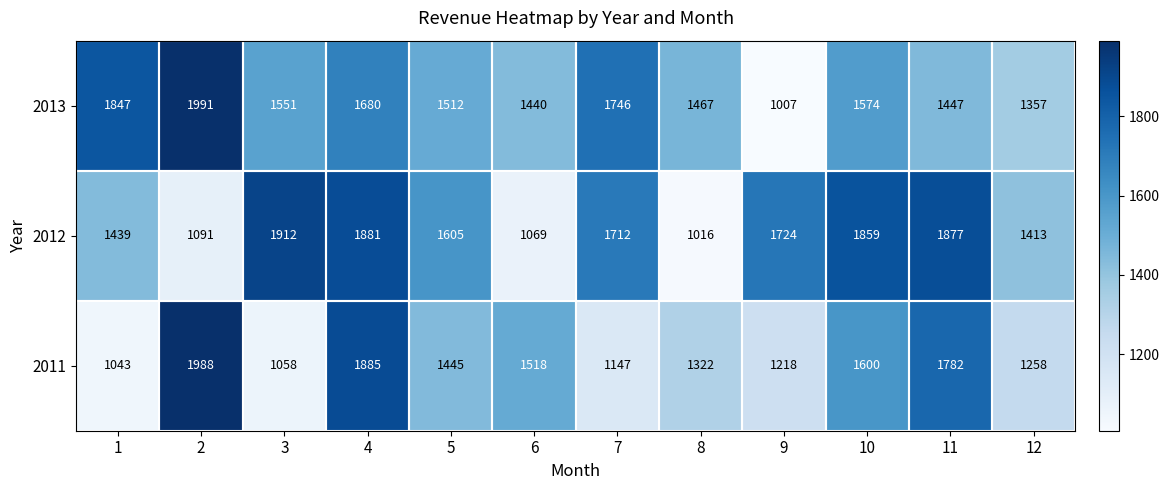

At which category is the sum across all series the highest?

4